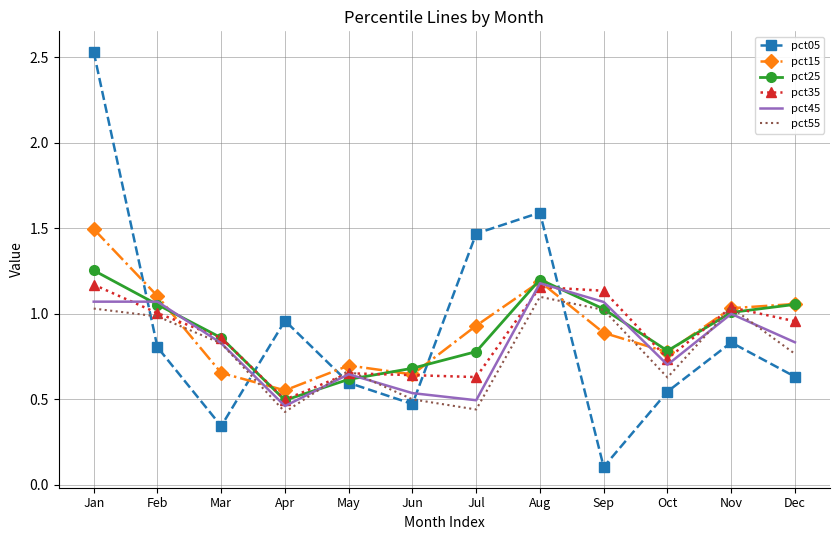

Is it true that pct55 equals 1.0 at Sep?

True